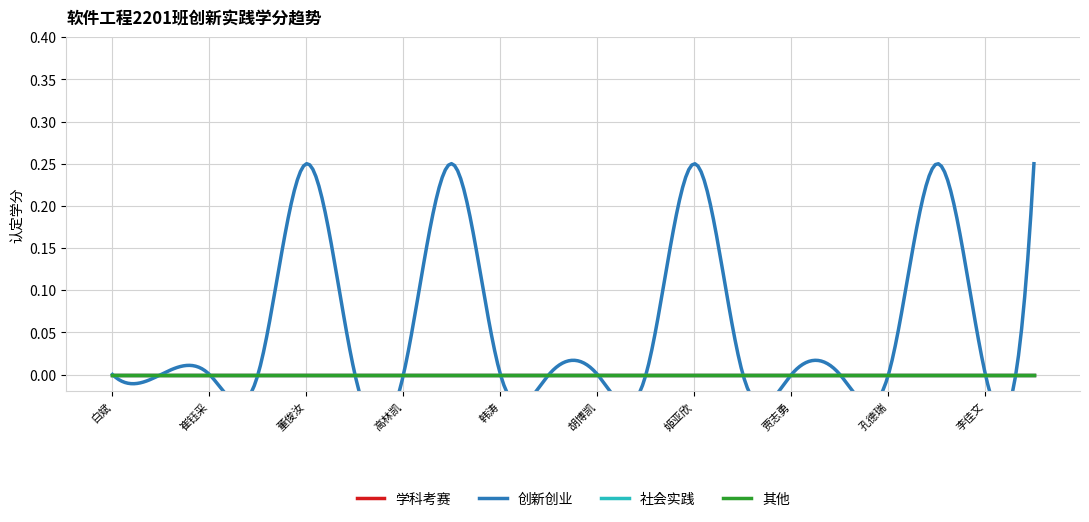

Which series has the largest total across all categories?

创新创业